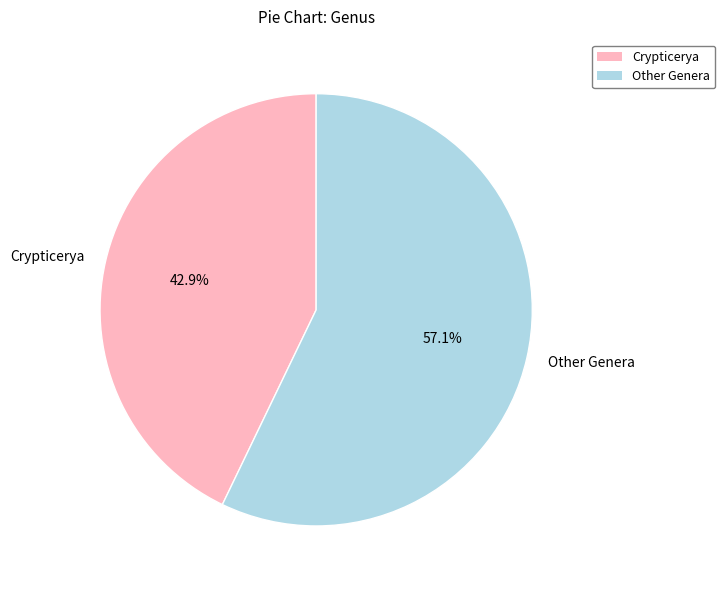

Between Other Genera and Crypticerya, which is larger?

Other Genera